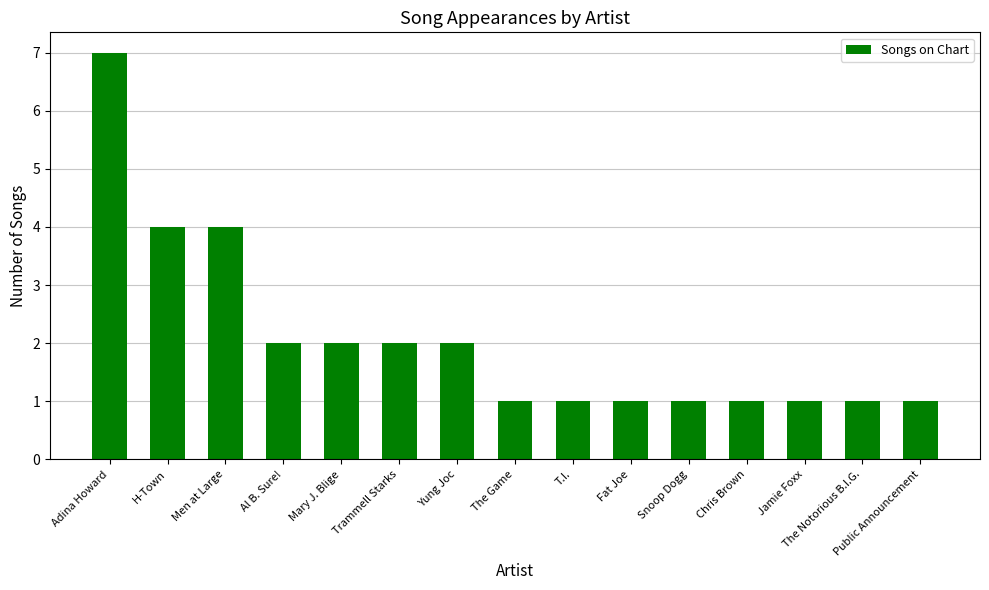

True or false: the data shows 2 at Trammell Starks.

True